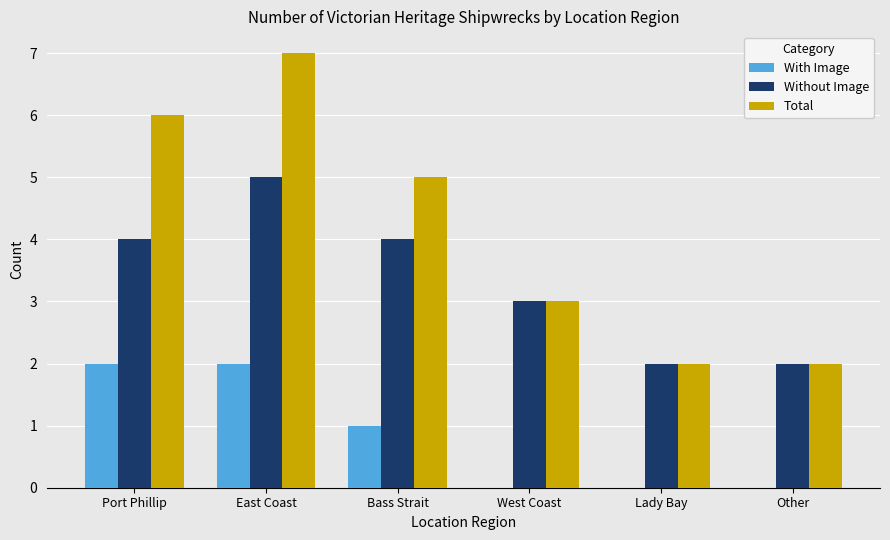

What value does the Total series have at West Coast?

3